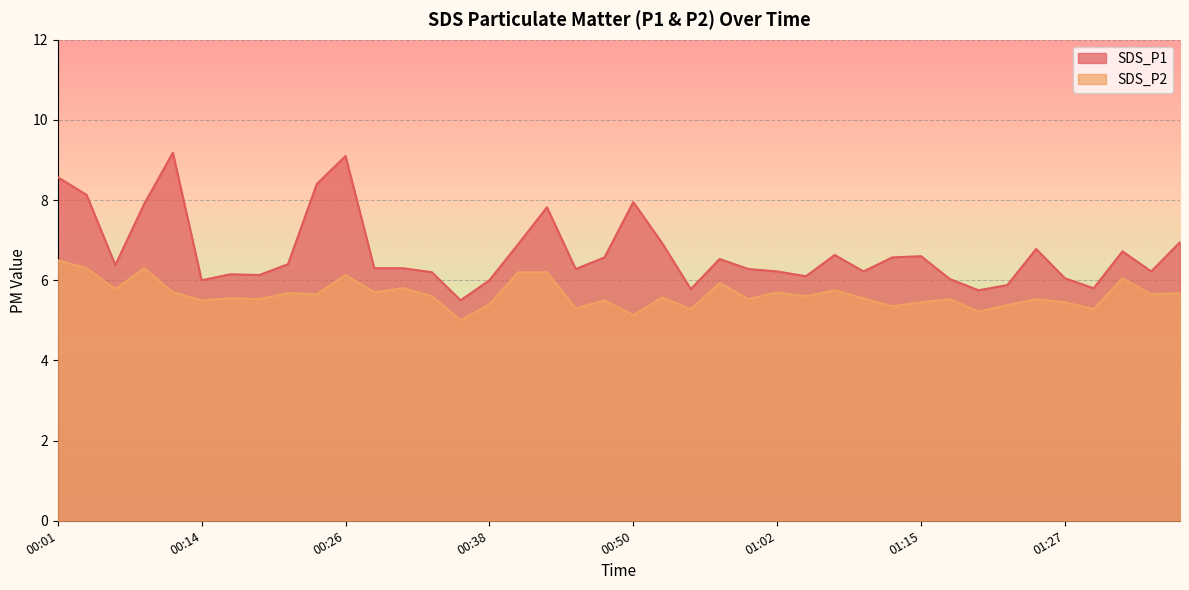

What is the maximum value shown in the chart?

9.2